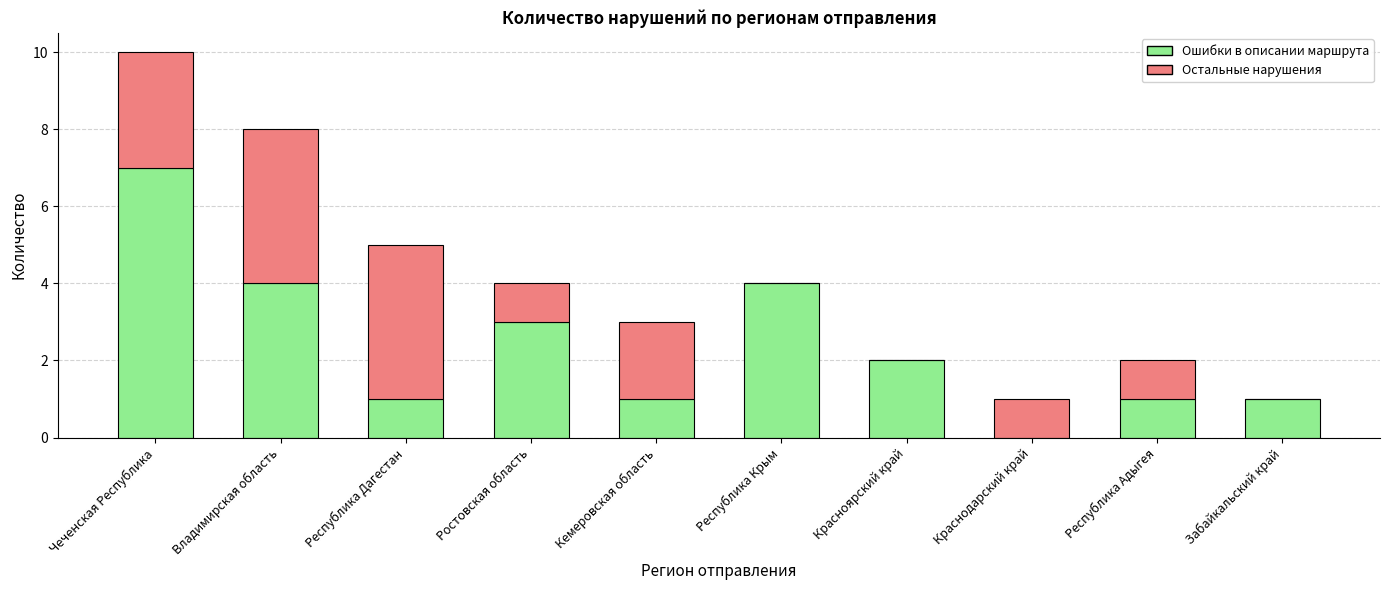

How many data points does each series have?

10